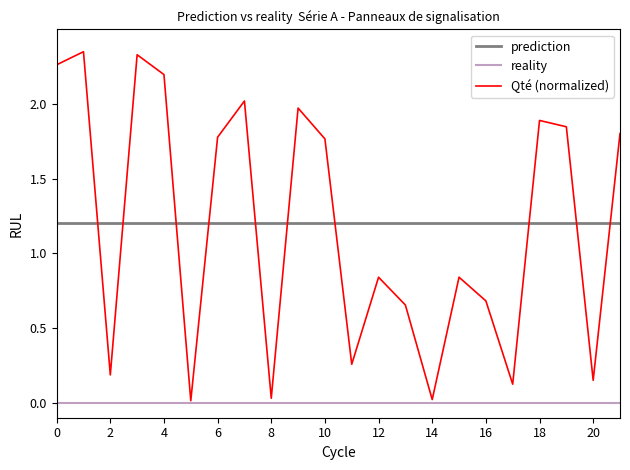

Which series has the widest spread of values?

Qté (normalized)